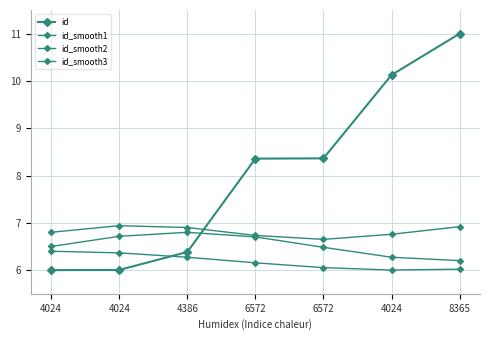

True or false: id_smooth1 and id_smooth3 cross at least once.

False